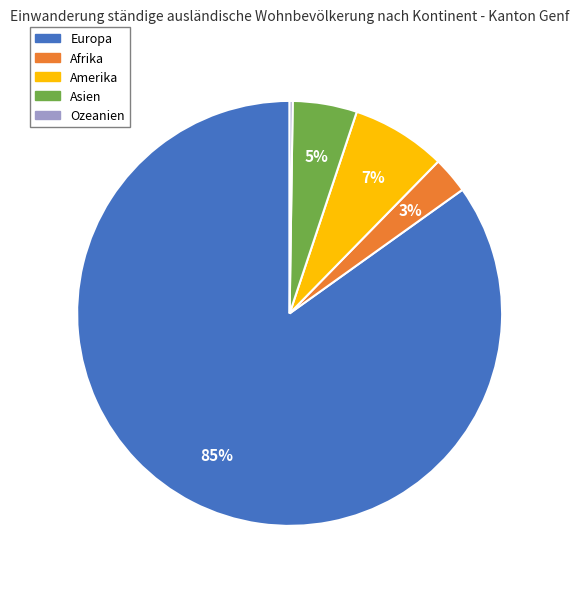

Which slice is the largest?

Europa